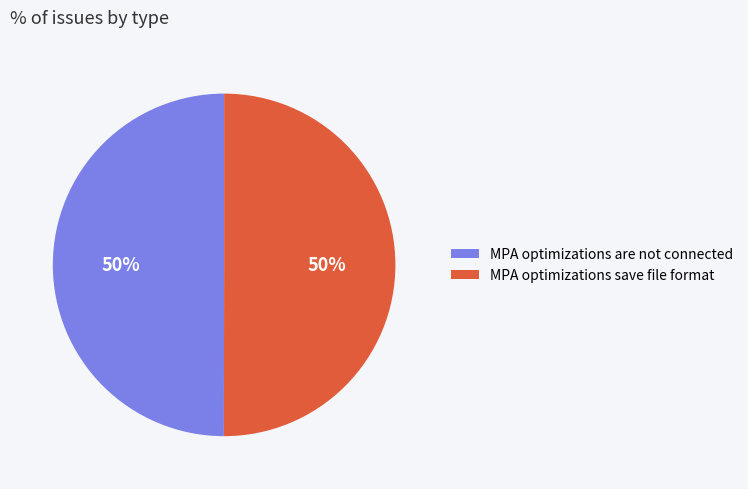

To the nearest percent, what is the average slice percentage?

50%